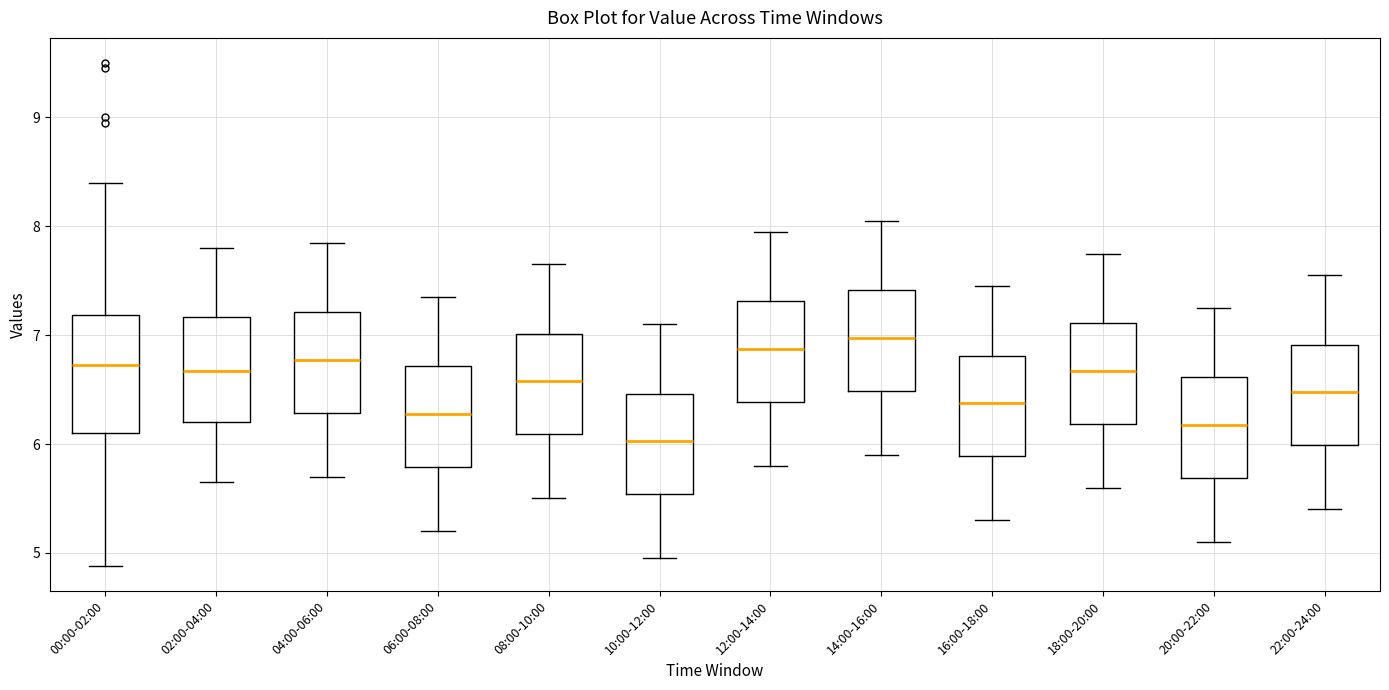

Which box is the tallest, from its lower edge to its upper edge?

00:00-02:00